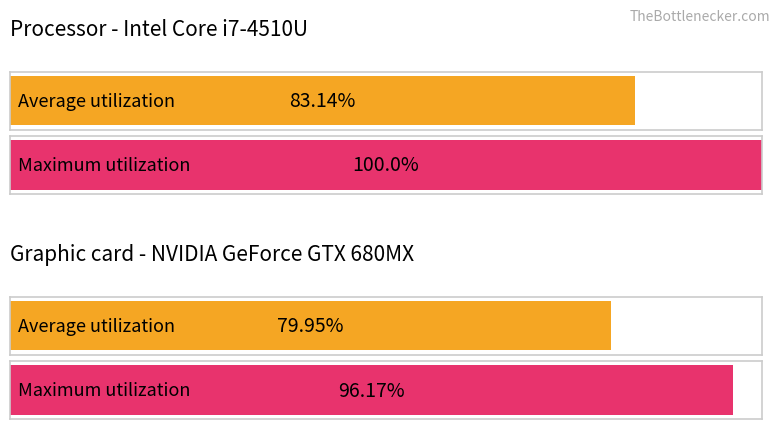

How many data points does each series have?

2